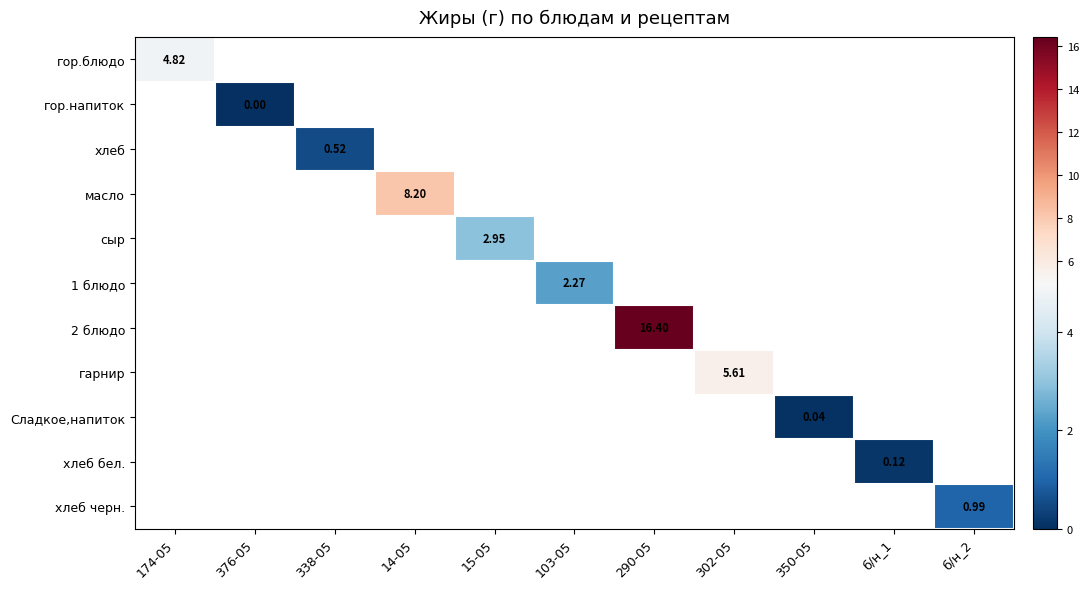

How many series are shown in this chart?

11